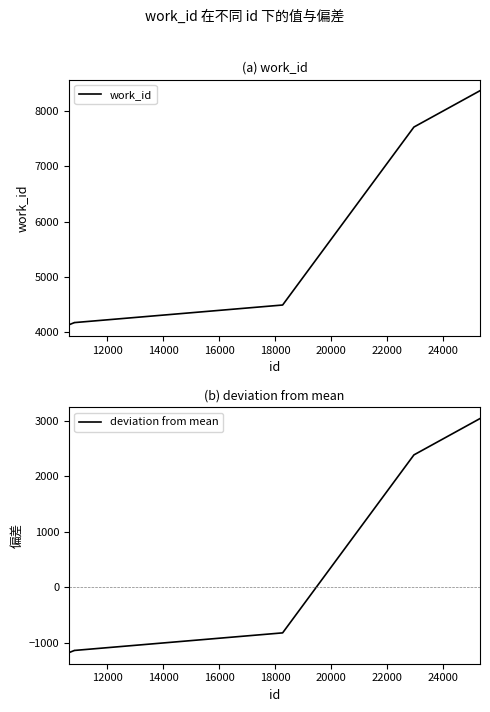

What is the lowest value of the work_id series?

4138